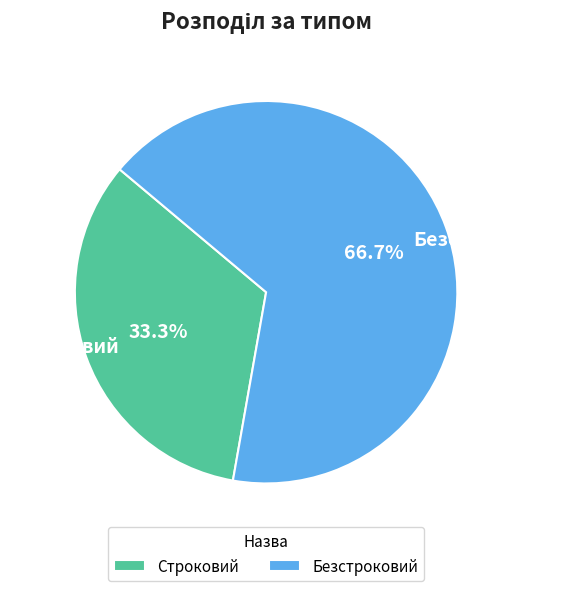

To the nearest percent, what percentage of the pie is Строковий?

33%